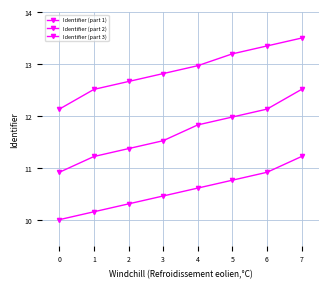

The Identifier (part 3) series shows 18.9 at 0. True or false?

False